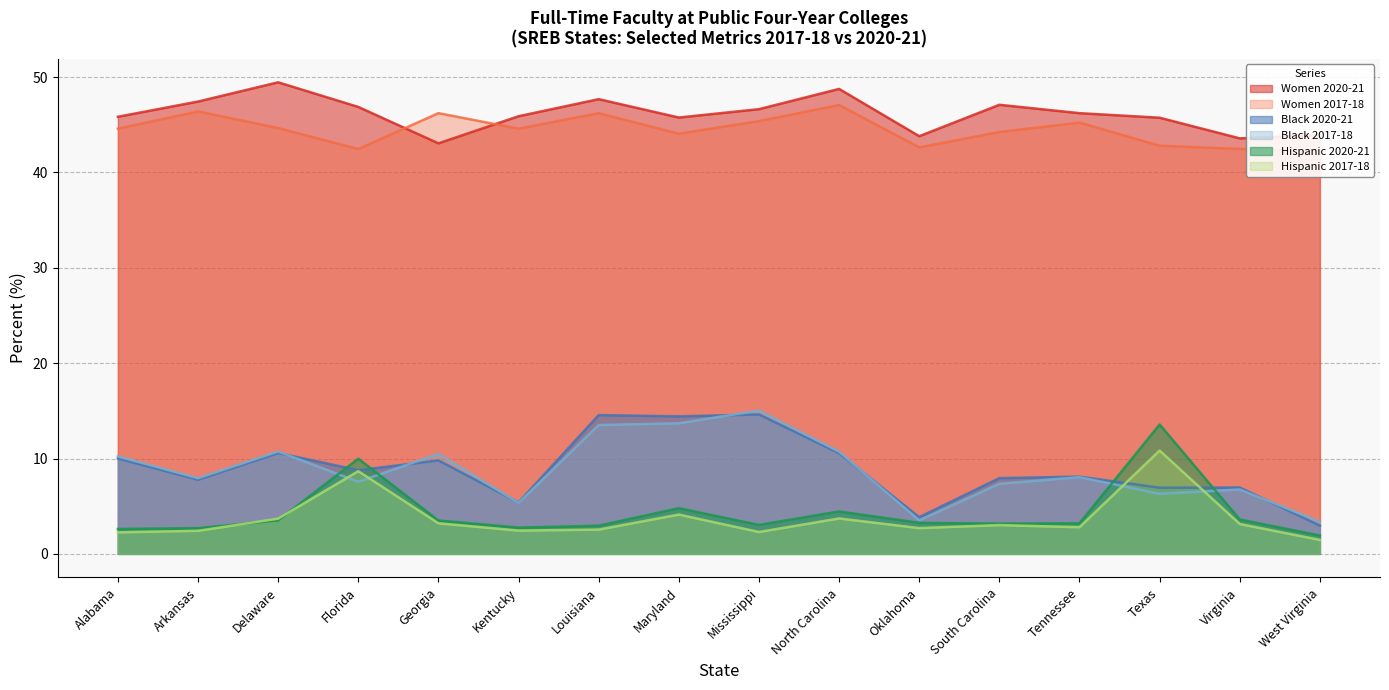

True or false: Hispanic 2020-21 and Women 2020-21 intersect in this chart.

False